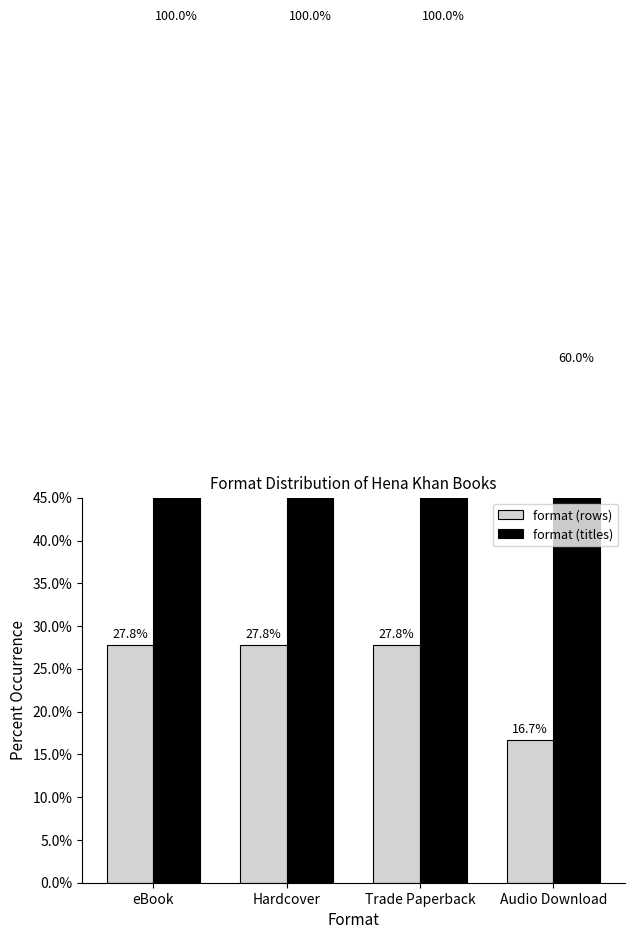

Which has a higher value, eBook or Hardcover?

eBook